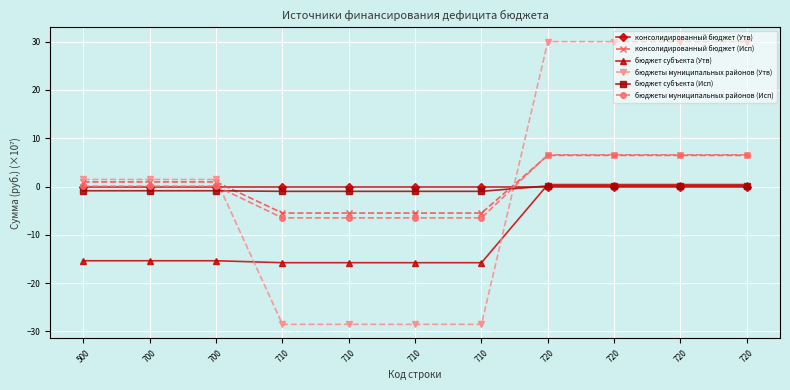

What are all the series names shown in the legend?

консолидированный бюджет (Утв), консолидированный бюджет (Исп), бюджет субъекта (Утв), бюджеты муниципальных районов (Утв), бюджет субъекта (Исп), бюджеты муниципальных районов (Исп)